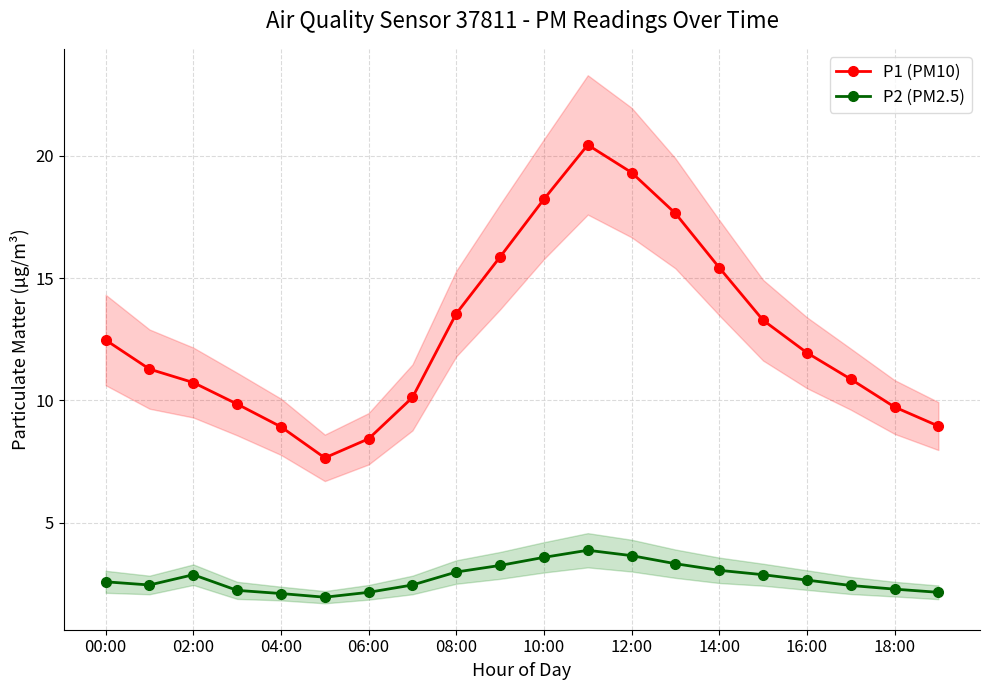

True or false: P2 (PM2.5) and P1 (PM10) intersect in this chart.

False